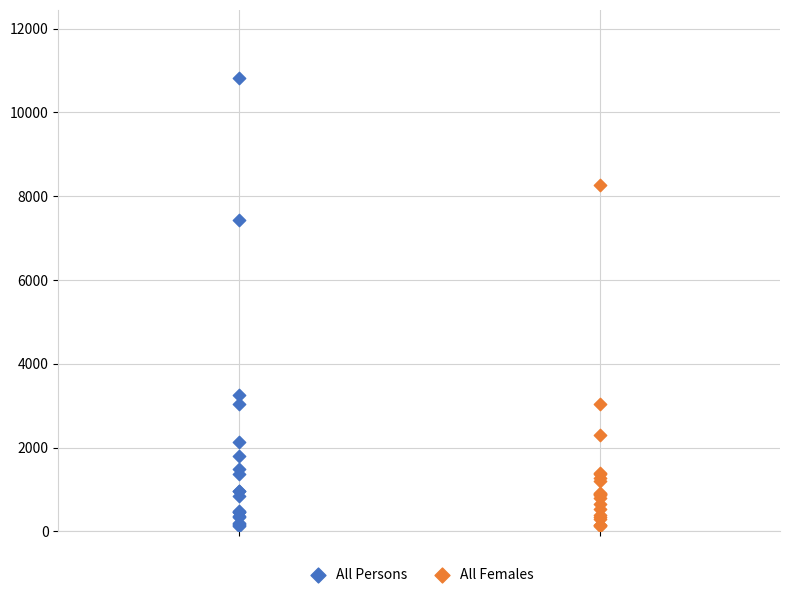

Which series contains the highest Y value?

All Persons